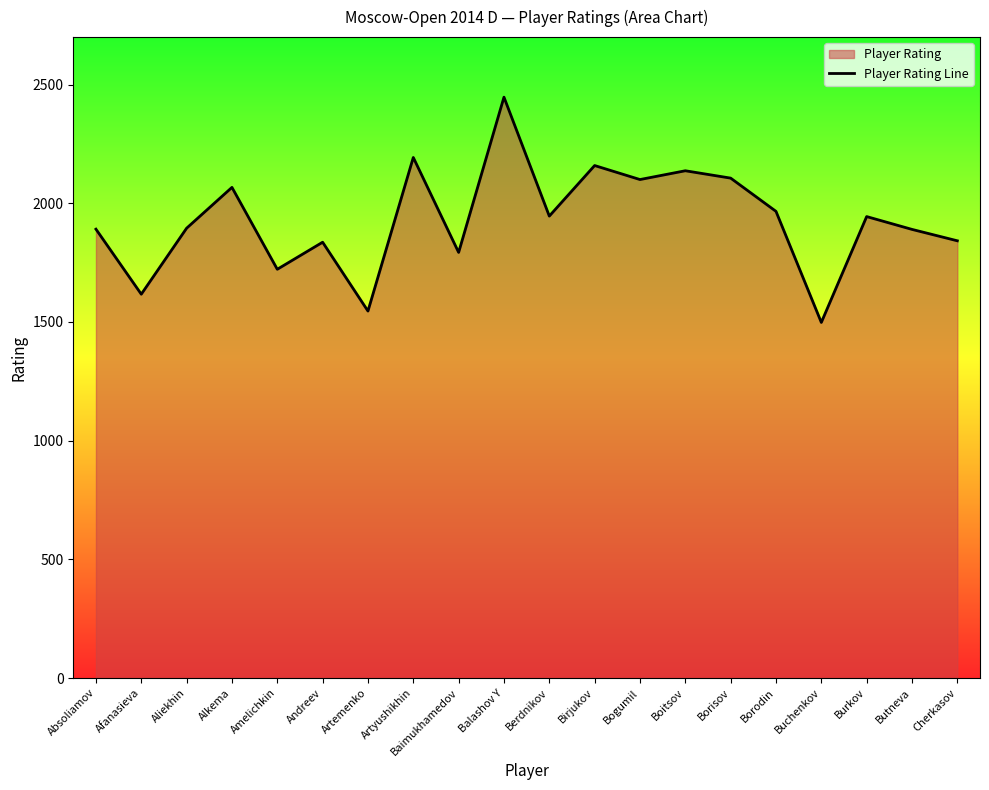

What is the label of the 3rd point from the left?

Aliekhin